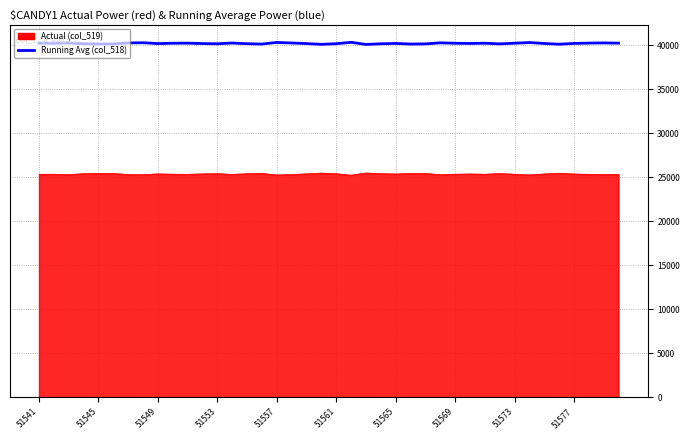

List the series in order of their overall mean, lowest first.

Actual (col_519), Running Avg (col_518)